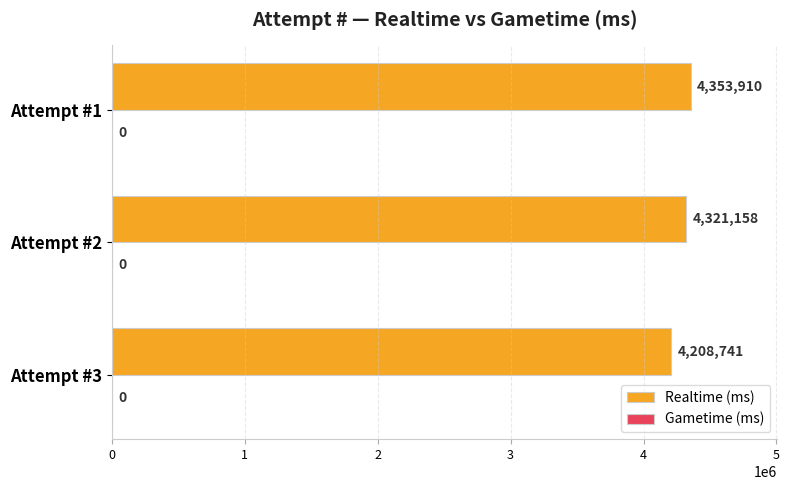

Which label corresponds to the largest value in the chart?

Attempt #1